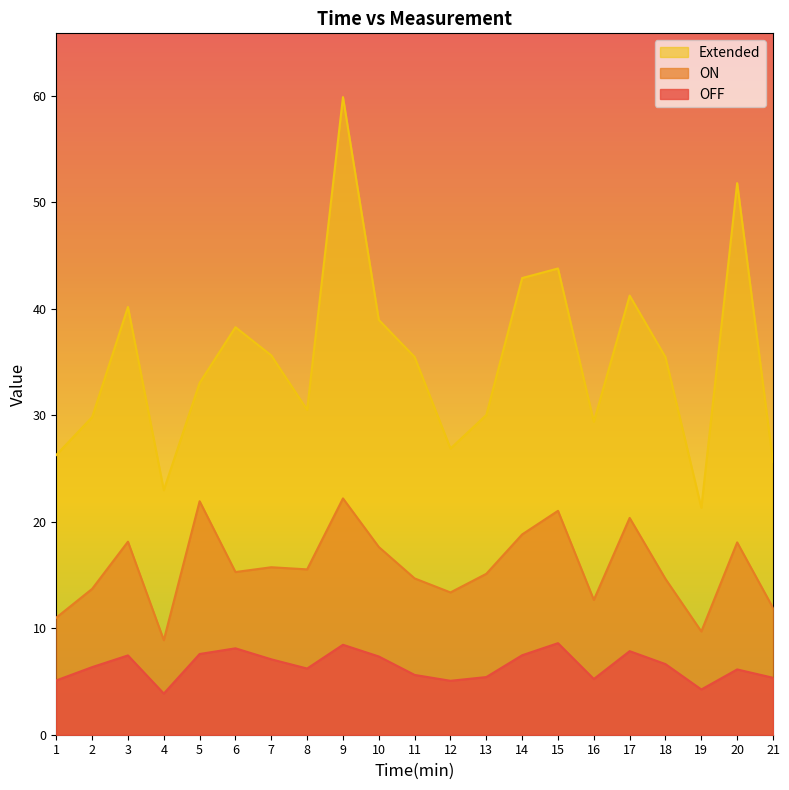

Reading left to right, transcribe all the data shown in this chart.

OFF: 5.1	6.3	7.5	3.9	7.6	8.1	7.1	6.2	8.4	7.3	5.6	5.1	5.4	7.5	8.6	5.2	7.8	6.6	4.2	6.1	5.3
ON: 11.0	13.7	18.1	8.9	21.9	15.3	15.7	15.5	22.2	17.6	14.7	13.4	15.1	18.8	21.0	12.7	20.4	14.6	9.7	18.1	11.9
Extended: 26.3	29.8	40.2	23.0	33.0	38.3	35.6	30.5	59.9	39.0	35.5	26.9	30.0	42.9	43.8	29.4	41.2	35.5	21.3	51.8	25.6